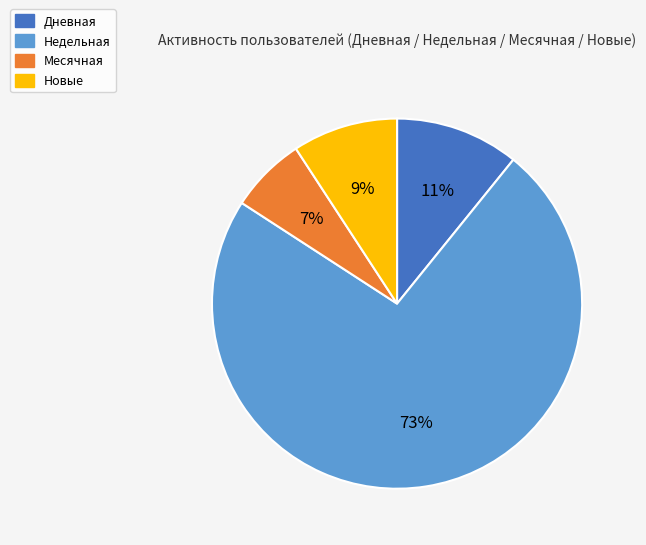

Is there any slice that represents more than half of the pie?

Yes